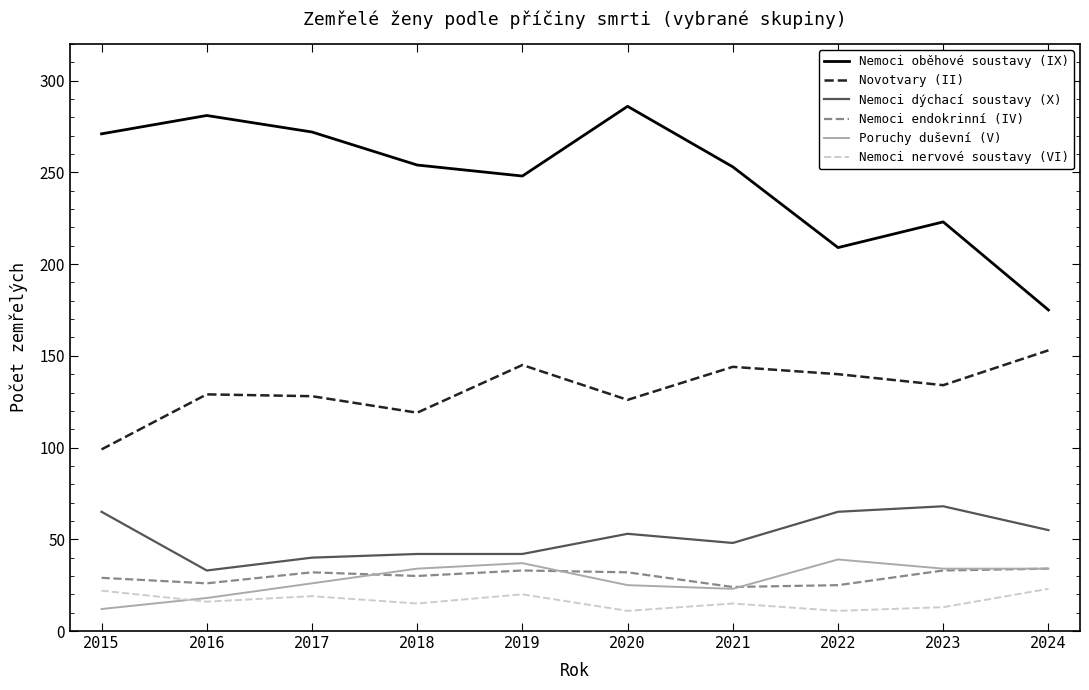

What is the spread (max minus min) of values at 2022?

198